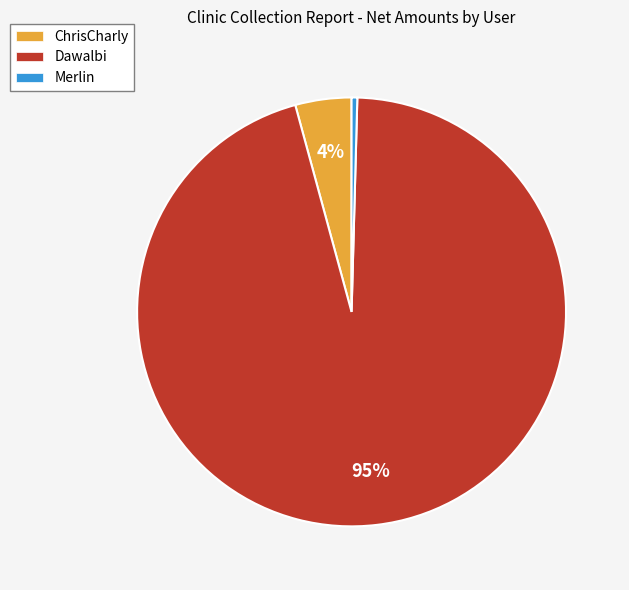

Which category has the smallest portion of the pie?

Merlin